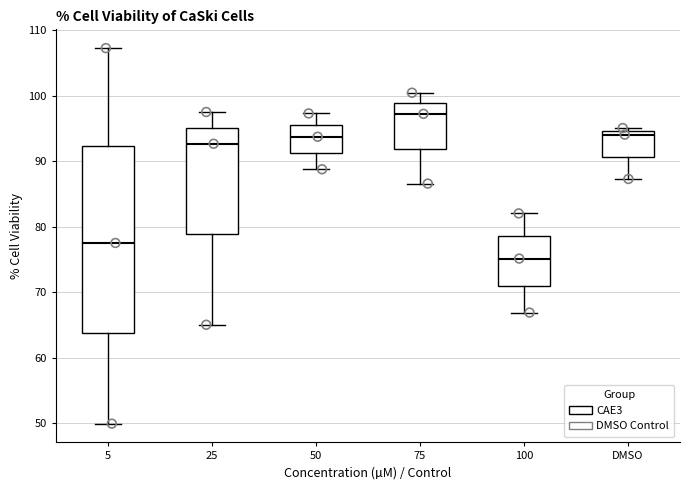

Reading left to right, transcribe this box plot: for each box, give where its median line is, the range the box spans, and where its two whiskers end, as read against the y-axis. The values are not printed on the chart, so give them approximately, as read against the axis.

5: median 78, box 64 to 92, whiskers 50 to 107
25: median 93, box 79 to 95, whiskers 65 to 98
50: median 94, box 91 to 96, whiskers 89 to 97
75: median 97, box 92 to 99, whiskers 87 to 100
100: median 75, box 71 to 79, whiskers 67 to 82
DMSO: median 94, box 91 to 95, whiskers 87 to 95 (just above the box's upper edge)